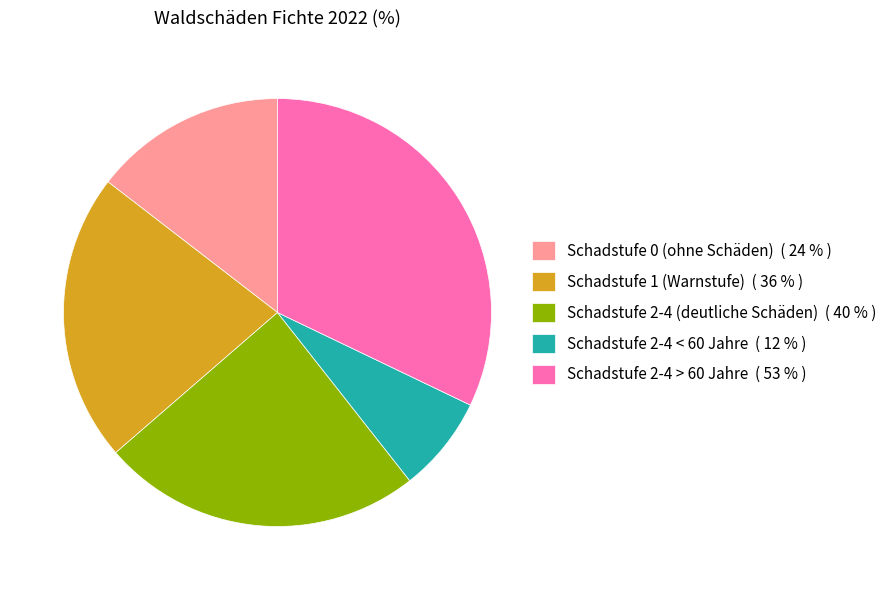

Which slice is the smallest?

Schadstufe 2-4 < 60 Jahre